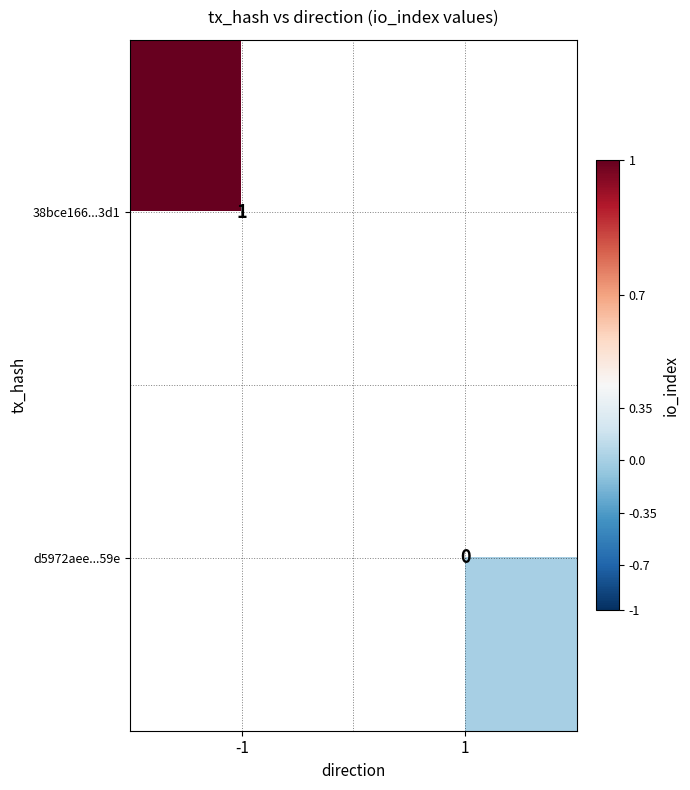

At which category does the chart reach its peak across all series?

-1